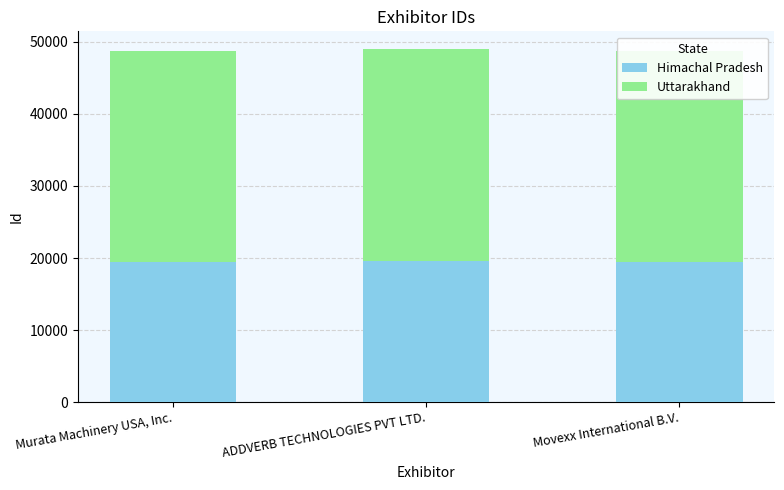

What are all the series names shown in the legend?

Himachal Pradesh, Uttarakhand